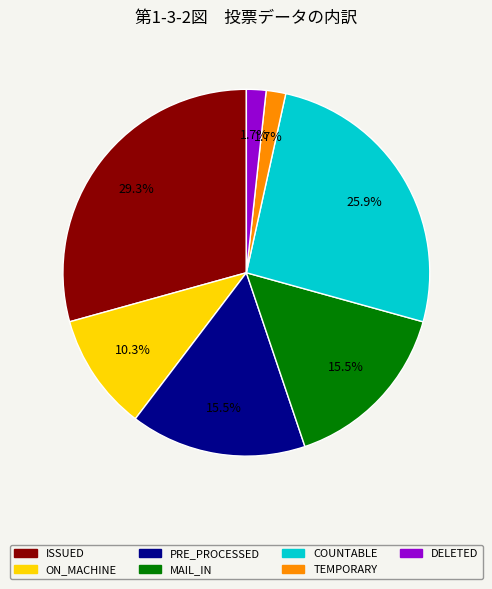

To the nearest percent, what is the difference between the DELETED and COUNTABLE slice percentages?

24%